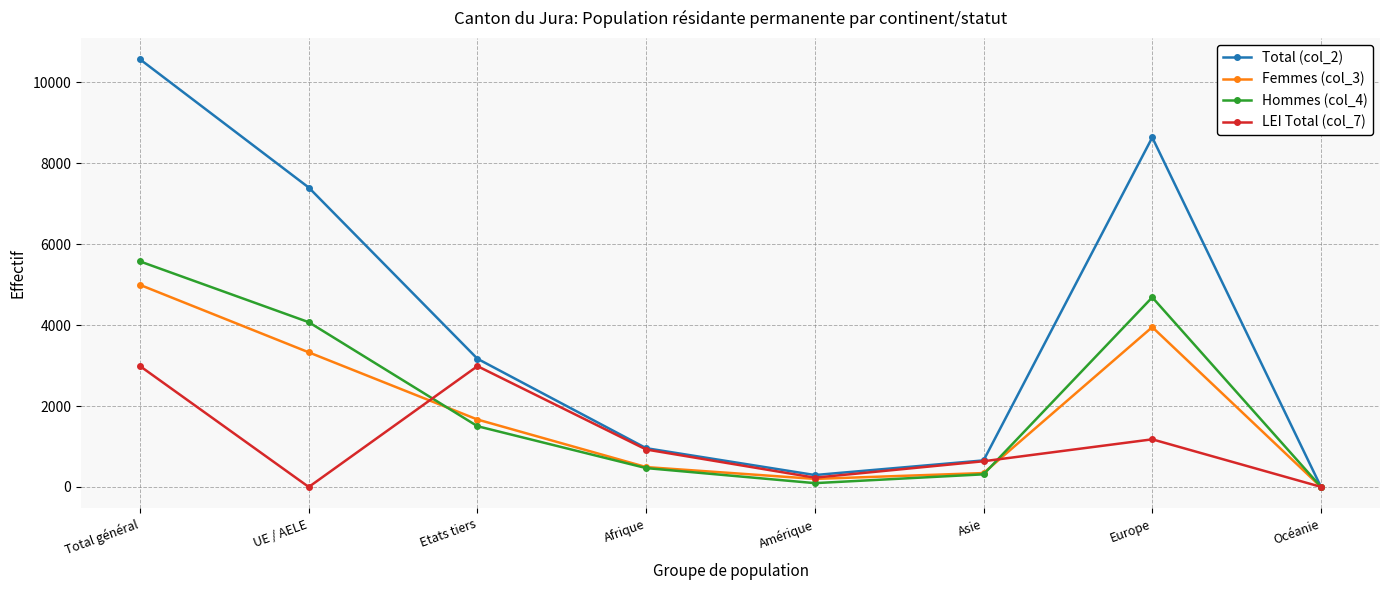

Does the chart have visible grid lines?

Yes